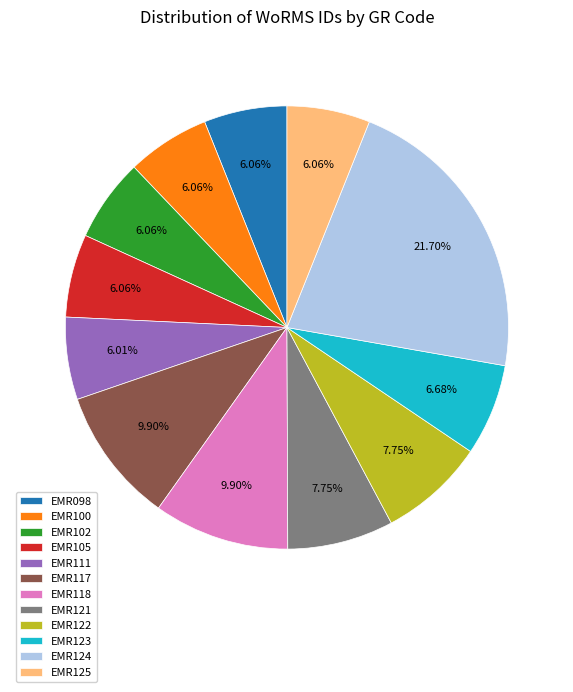

Is there any slice that represents more than half of the pie?

No